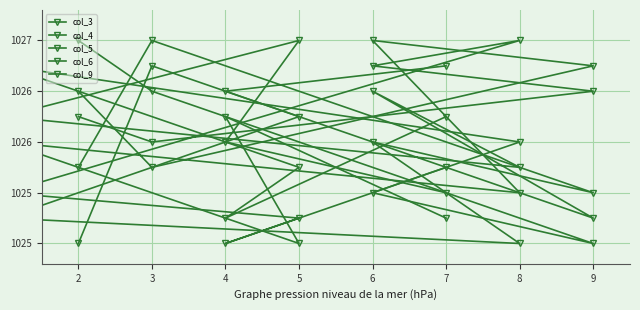

What is the total value across all series at 5?

5129.2